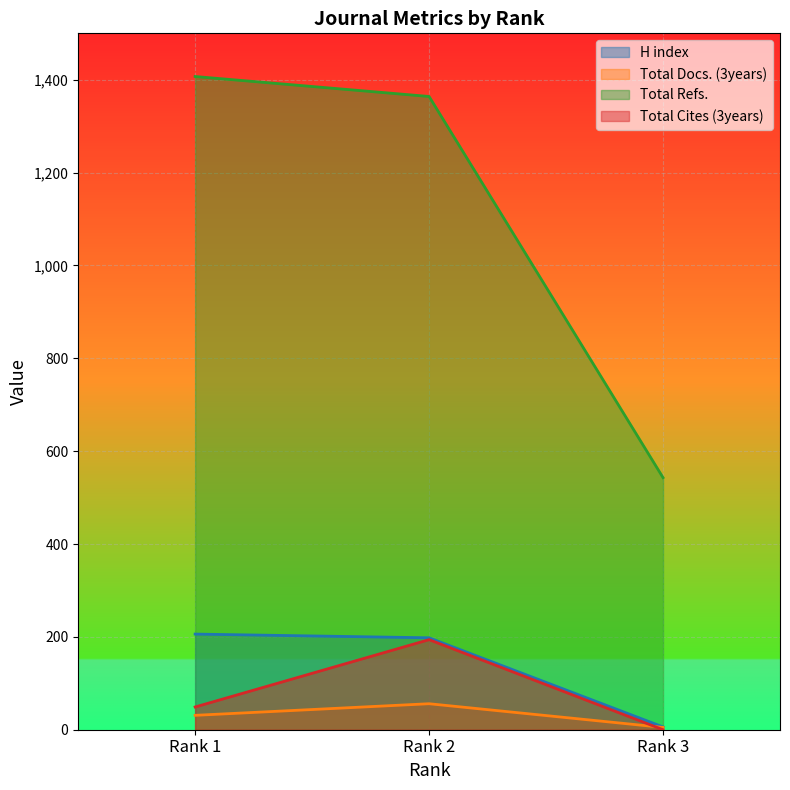

What are all the series names shown in the legend?

H index, Total Docs. (3years), Total Refs., Total Cites (3years)